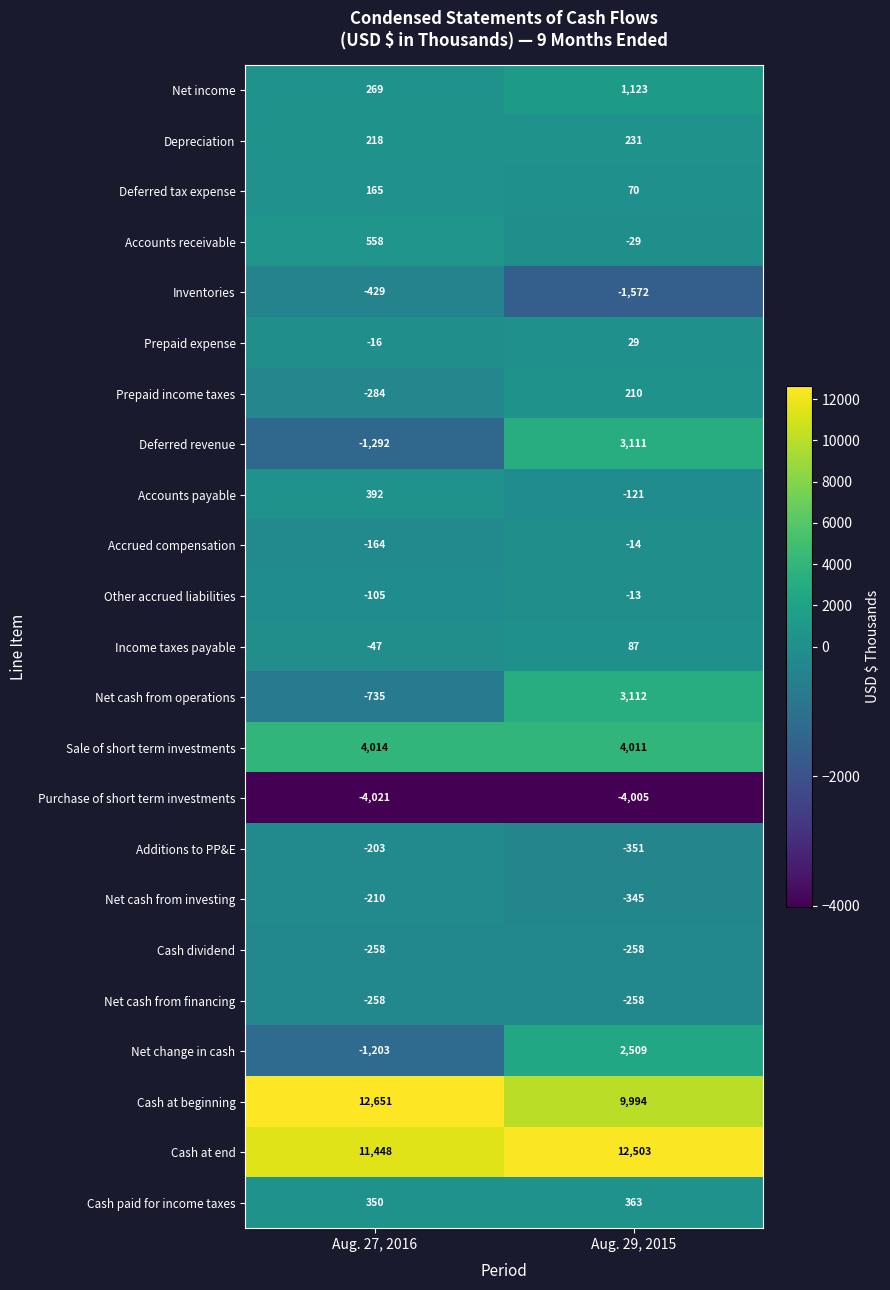

How many distinct data groups are displayed?

23